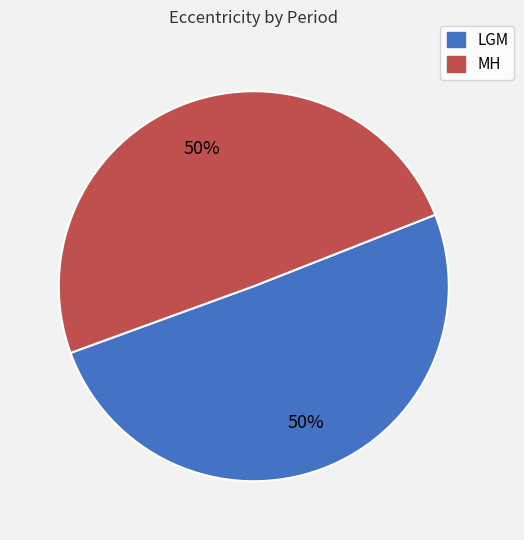

True or false: MH accounts for 35% of the total.

False